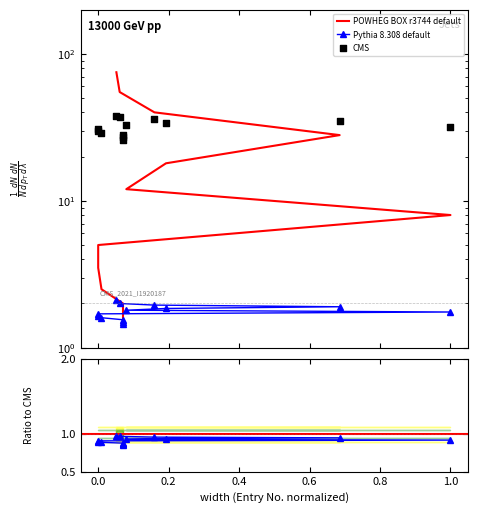

Which series has the largest total across all categories?

CMS